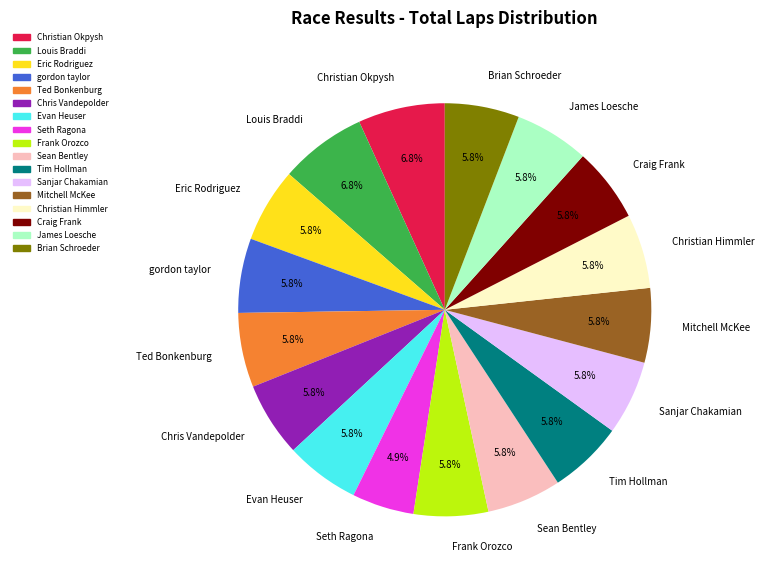

Which has a higher value, Louis Braddi or Eric Rodriguez?

Louis Braddi